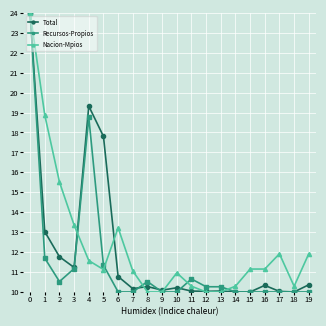

How many lines are shown in the chart?

3